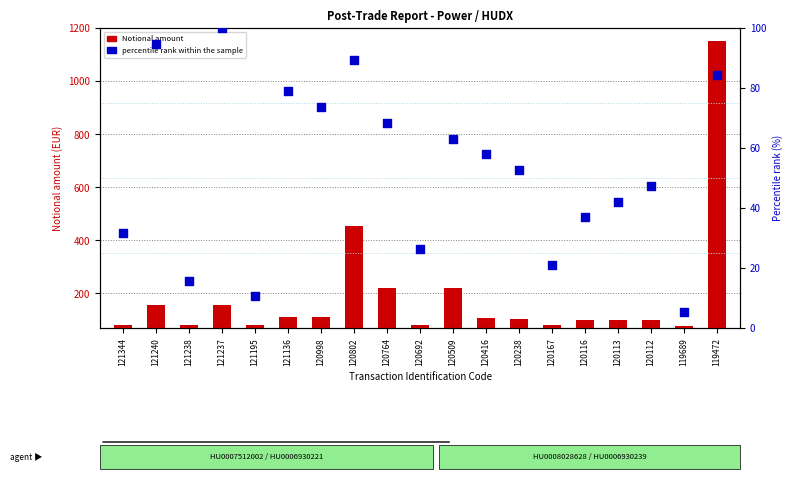

What is the total value across all series at 120113?

141.8